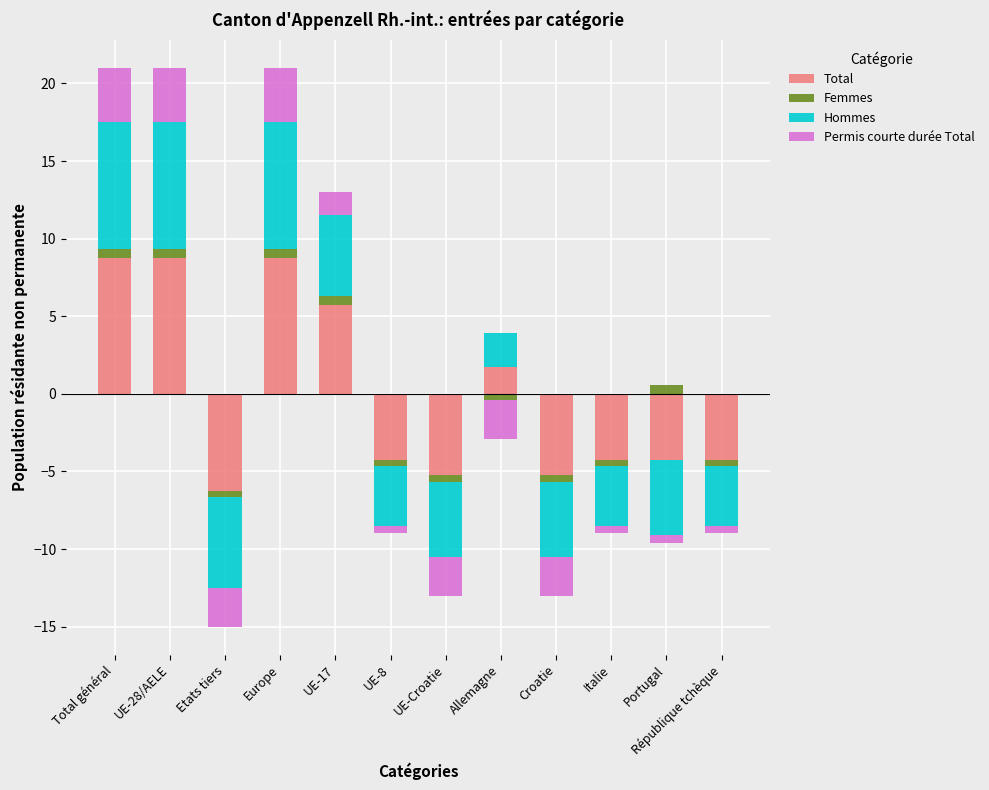

Rank the series by their maximum value, from lowest to highest.

Femmes, Permis courte durée Total, Hommes, Total